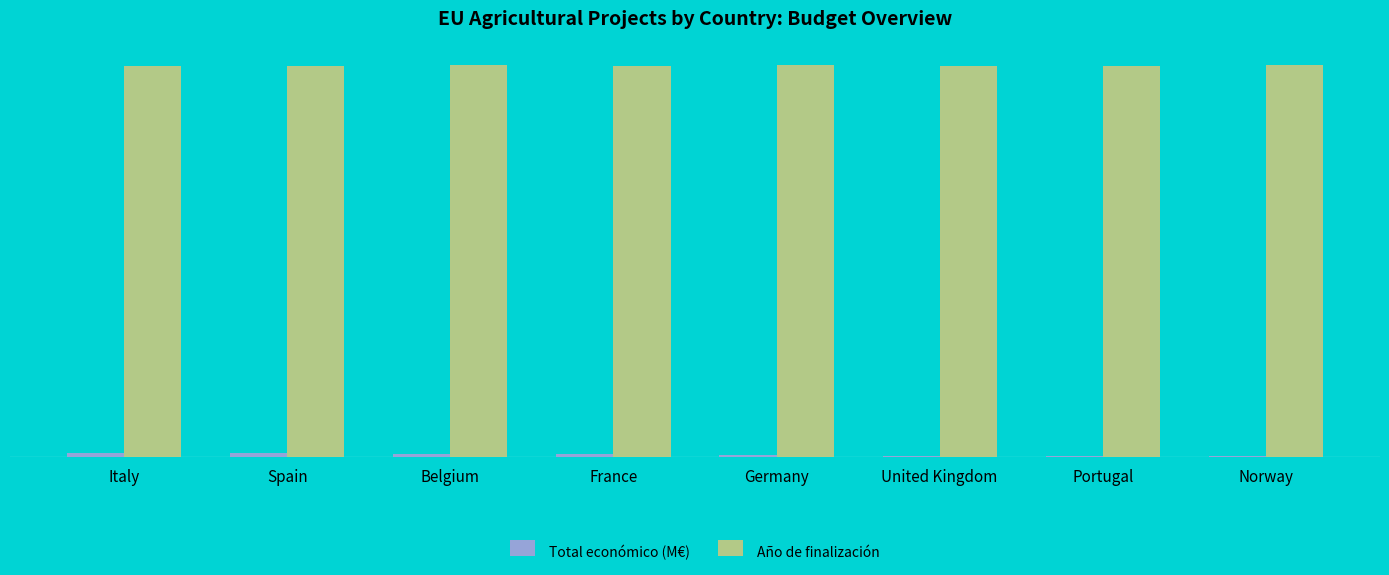

Does the chart contain stacked bars?

No